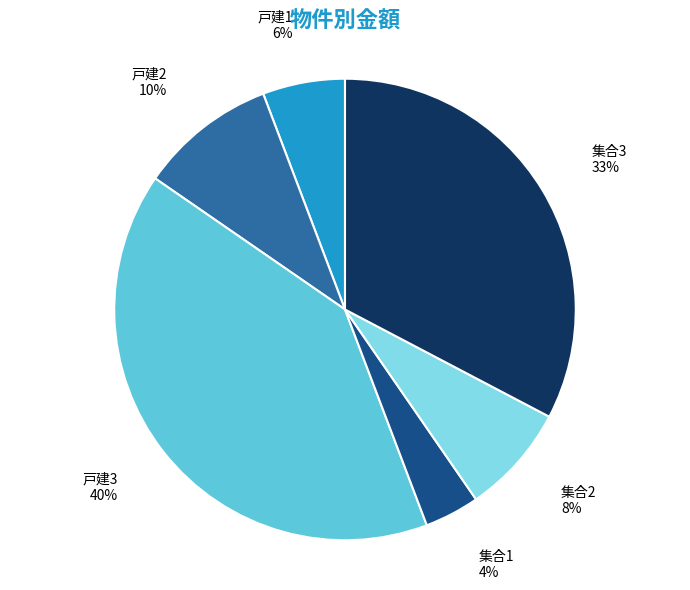

The 集合2 slice represents 8% of the pie. True or false?

True